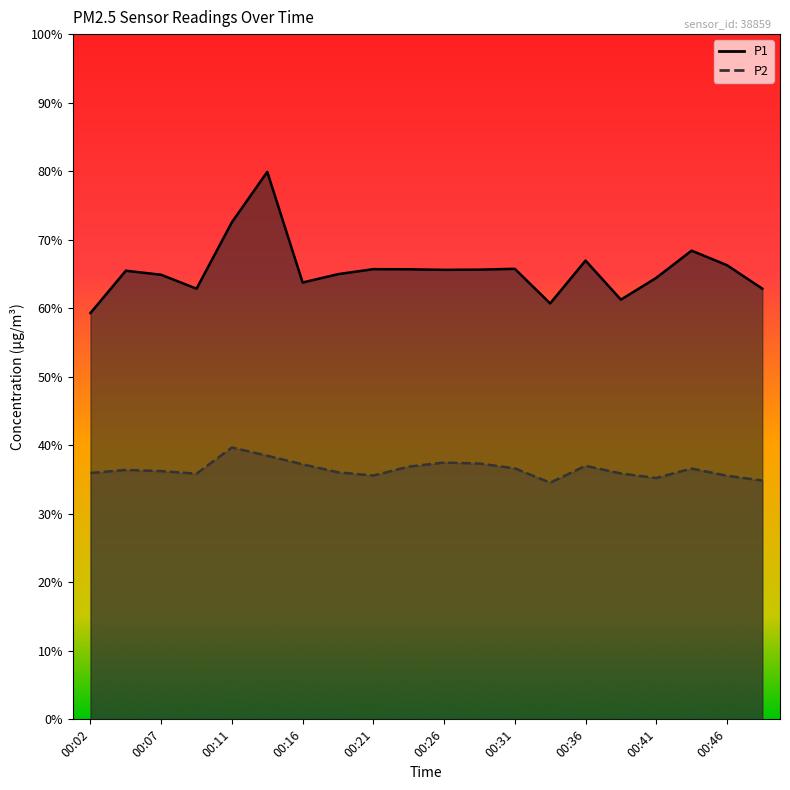

What is the value of the P2 point at the 3rd from the left?

36.2